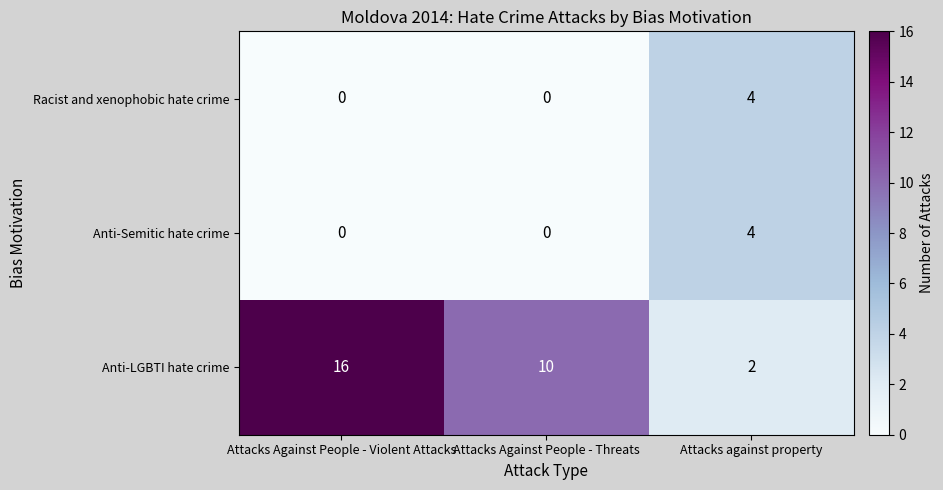

Reading right to left, transcribe all the data shown in this chart.

Racist and xenophobic hate crime: 4	0	0
Anti-Semitic hate crime: 4	0	0
Anti-LGBTI hate crime: 2	10	16